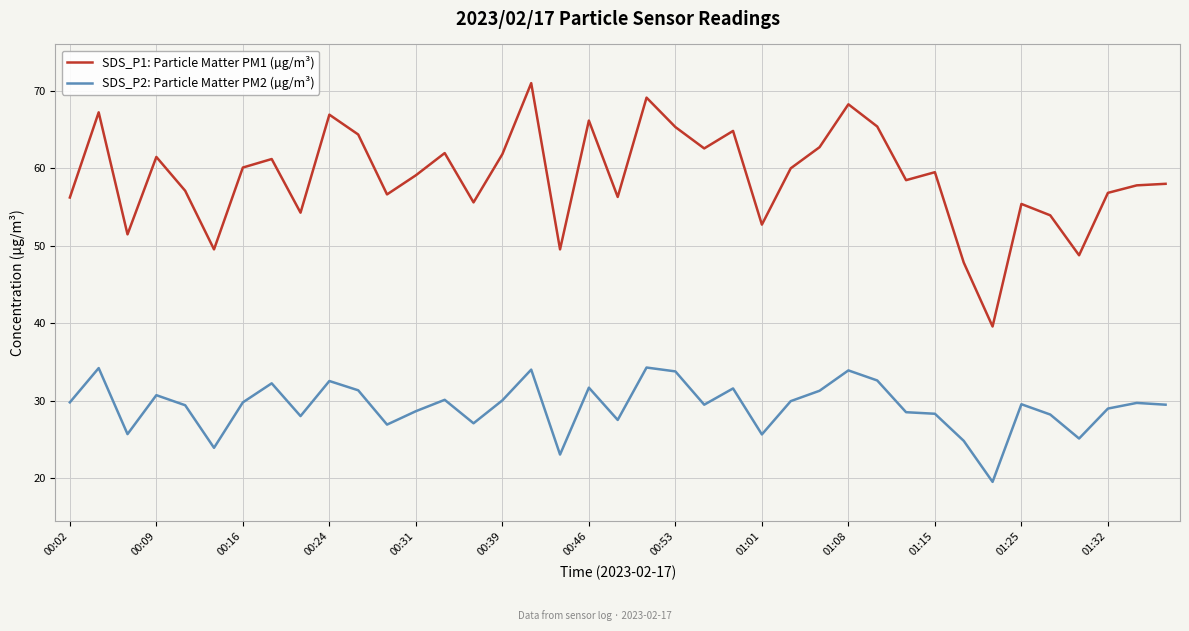

Which series has the largest range (max minus min)?

SDS_P1: Particle Matter PM1 (µg/m³)